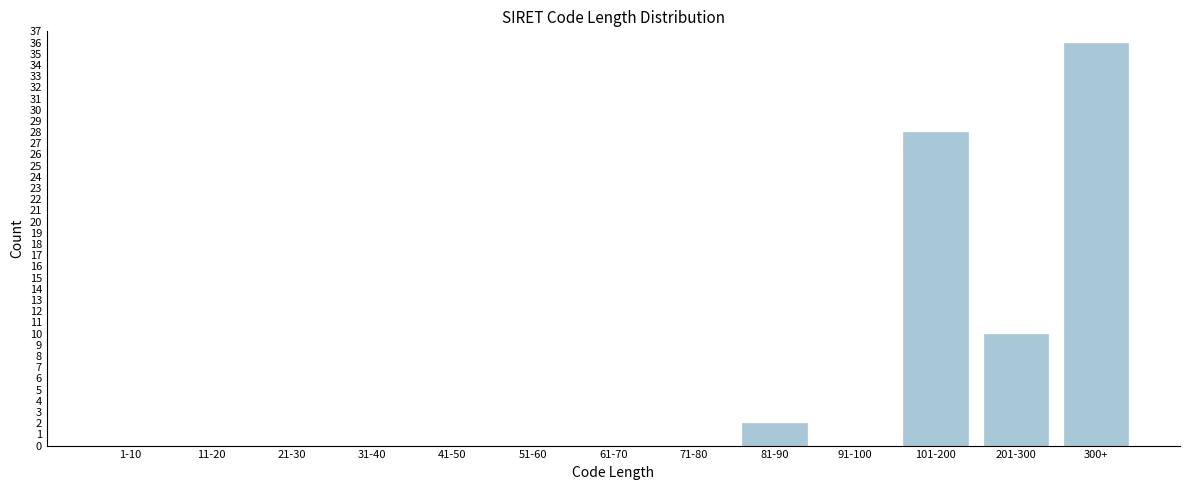

Reading left to right, list all the values displayed in this chart.

1-10=0	11-20=0	21-30=0	31-40=0	41-50=0	51-60=0	61-70=0	71-80=0	81-90=2	91-100=0	101-200=28	201-300=10	300+=36